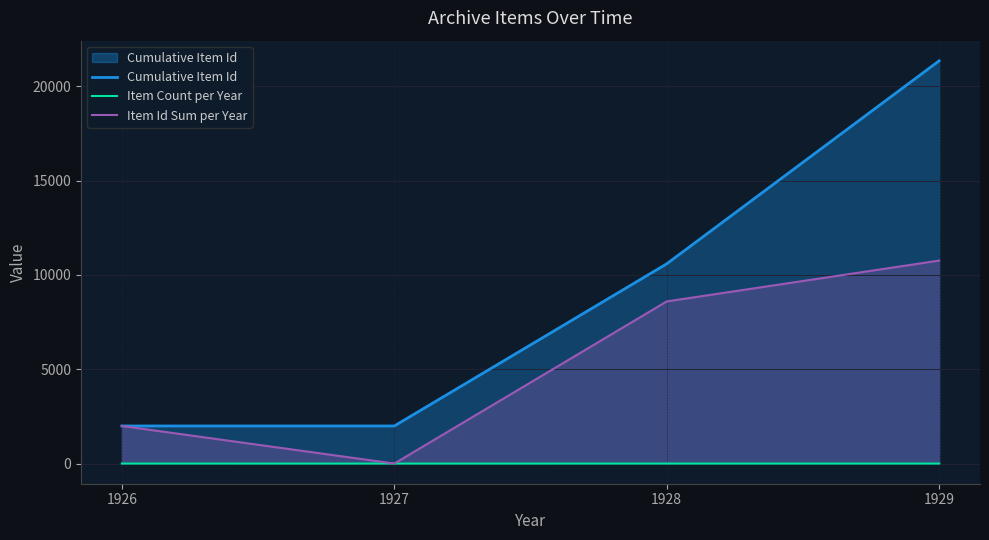

Rank the series by their maximum value, from highest to lowest.

Cumulative Item Id, Item Id Sum per Year, Item Count per Year